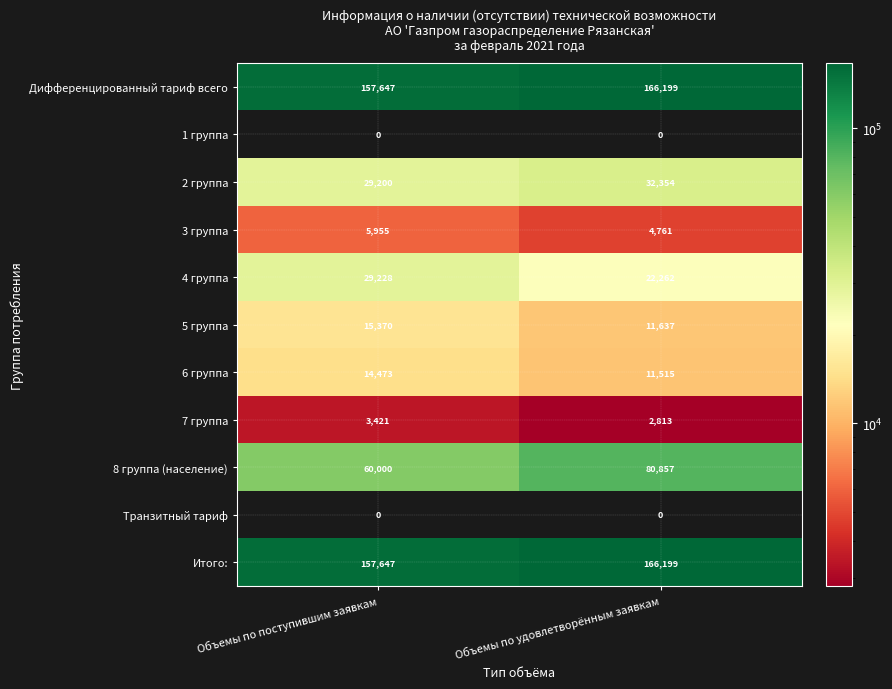

What is the sum of the Итого: values at Объемы по поступившим заявкам and Объемы по удовлетворённым заявкам?

323846